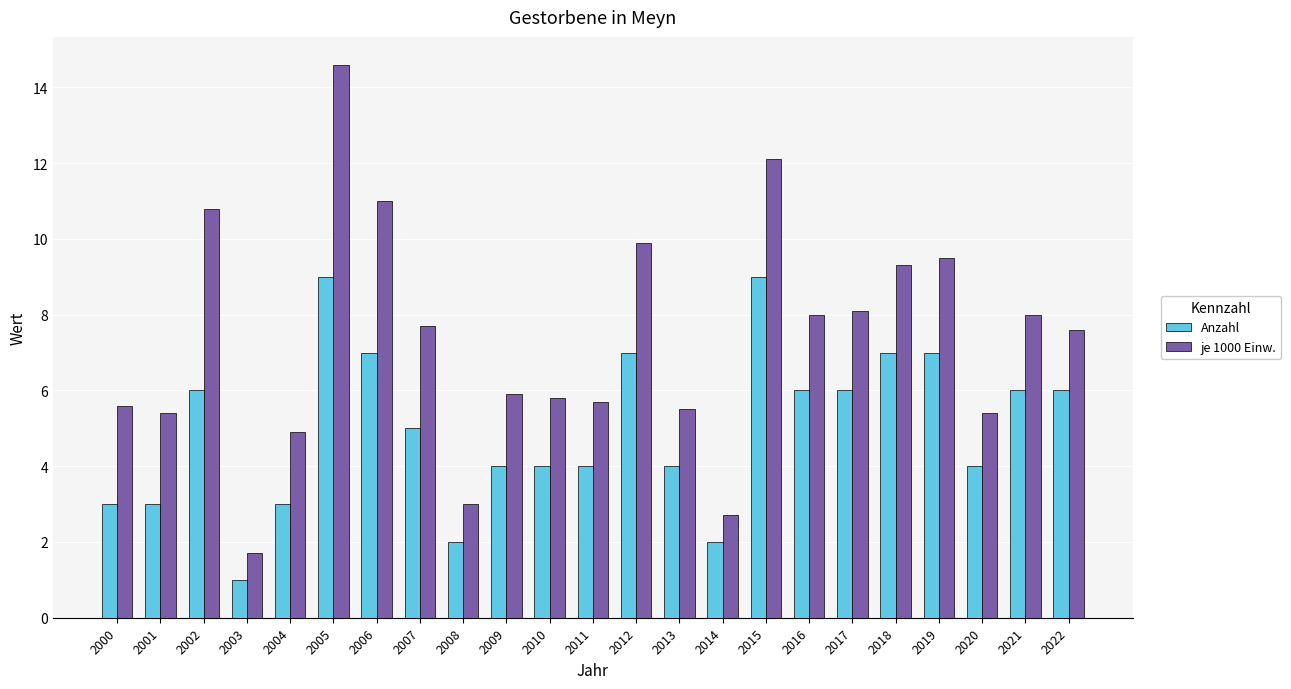

Which series has the largest range (max minus min)?

je 1000 Einw.